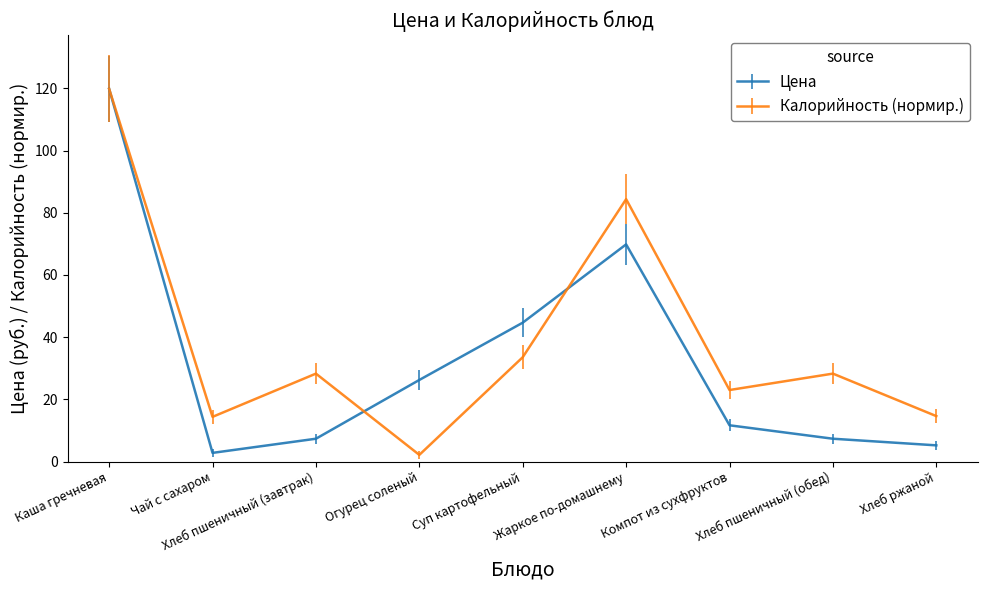

Which series changed the most between Жаркое по-домашнему and Хлеб пшеничный (обед)?

Цена